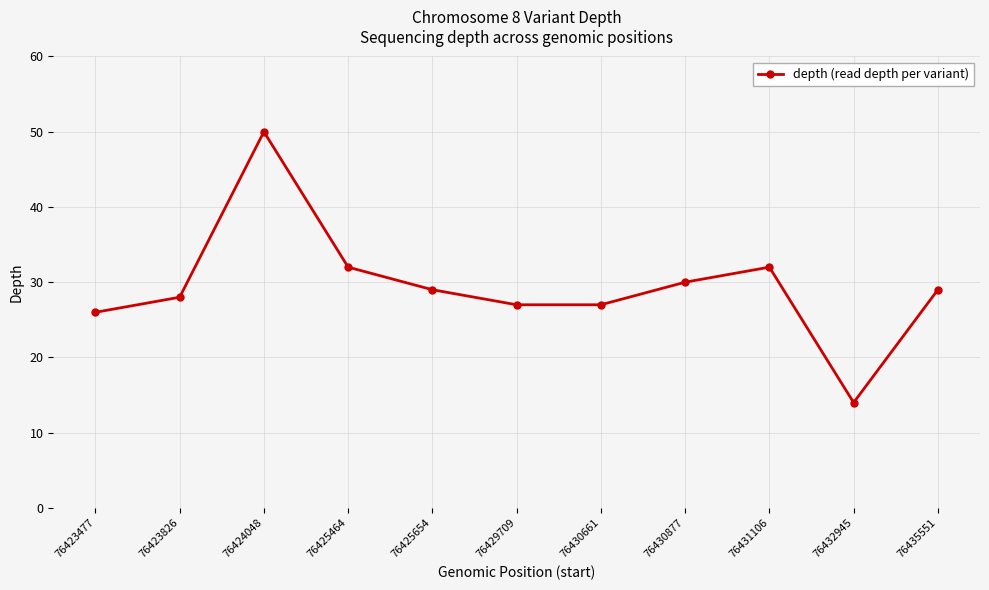

True or false: the data has more than 2 interior local peaks.

False